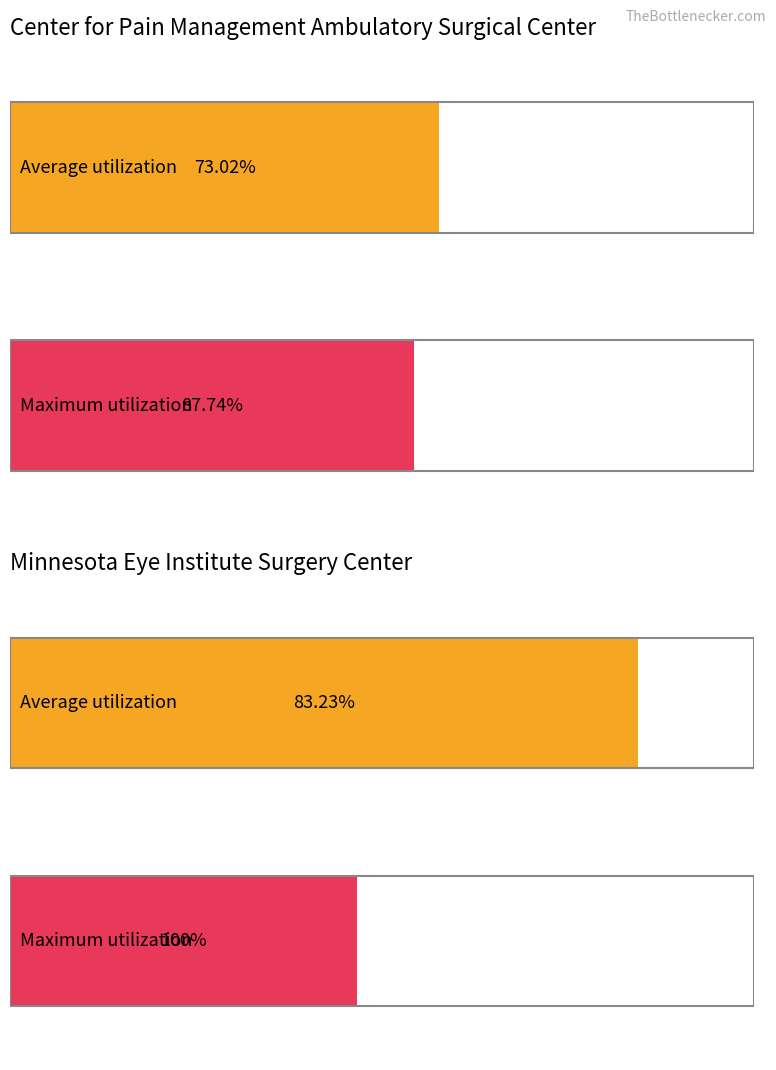

Which series has the largest total across all categories?

Average utilization